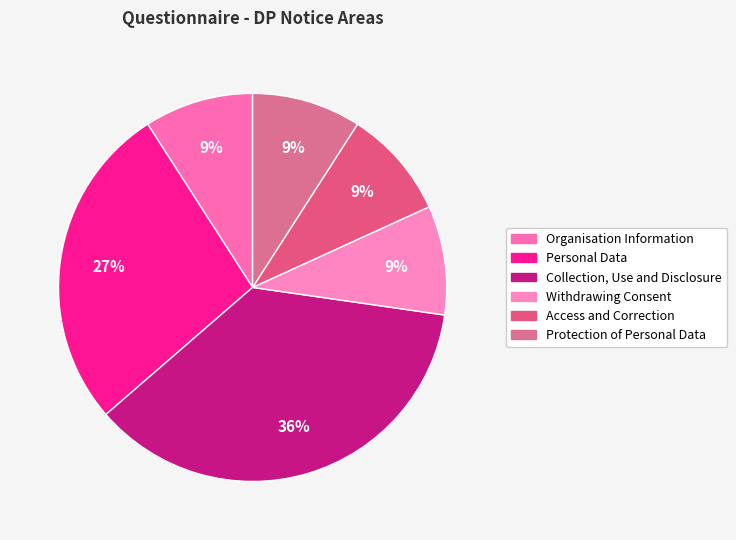

Which category has the biggest portion of the pie?

Collection, Use and Disclosure